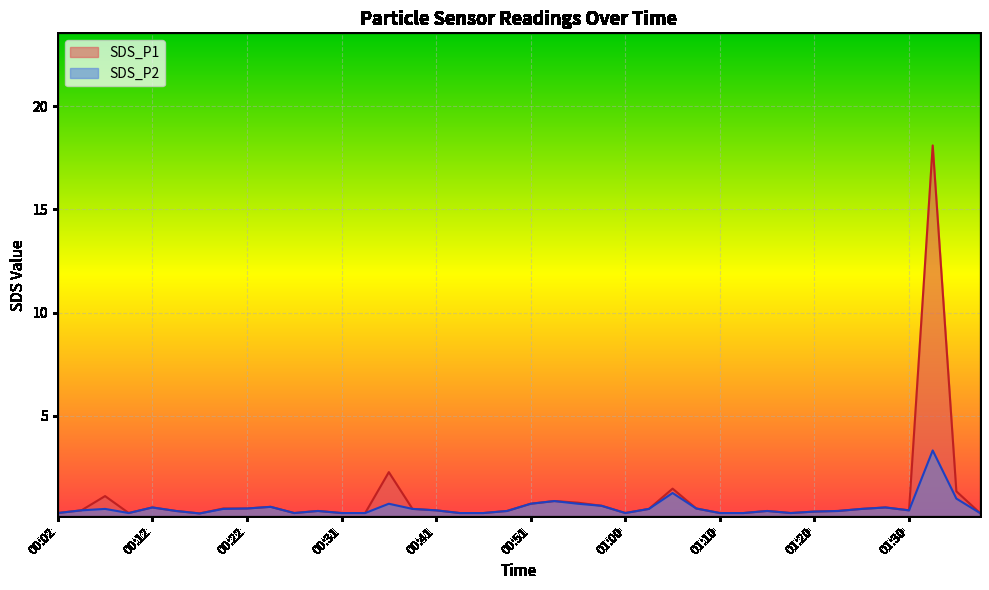

Rank the categories by SDS_P2 value from lowest to highest.

00:17, 00:02, 00:09, 00:26, 00:31, 00:34, 00:43, 00:46, 01:00, 01:10, 01:13, 01:17, 01:37, 01:20, 00:14, 00:29, 00:48, 01:15, 01:22, 00:05, 00:41, 01:30, 00:07, 00:19, 00:39, 01:03, 01:25, 00:22, 01:08, 00:12, 01:27, 00:24, 00:58, 00:36, 00:51, 00:56, 00:53, 01:34, 01:05, 01:32